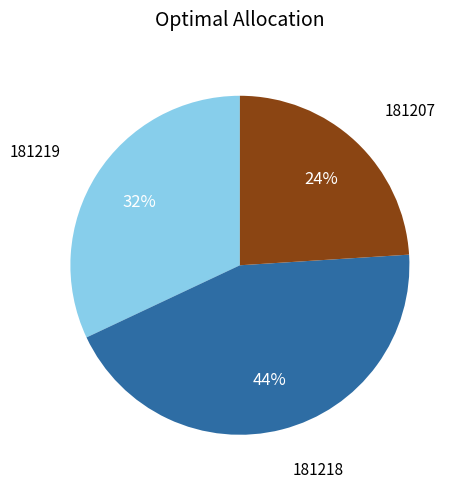

To the nearest percent, what portion does 181219 represent?

32%